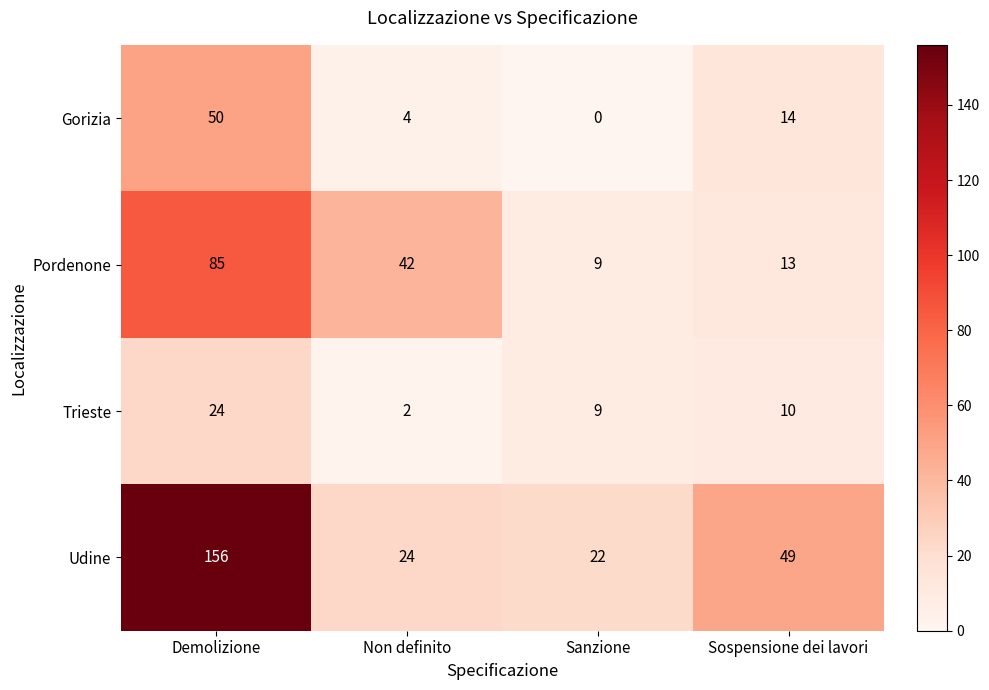

Where does the Trieste series first go above 10?

Demolizione